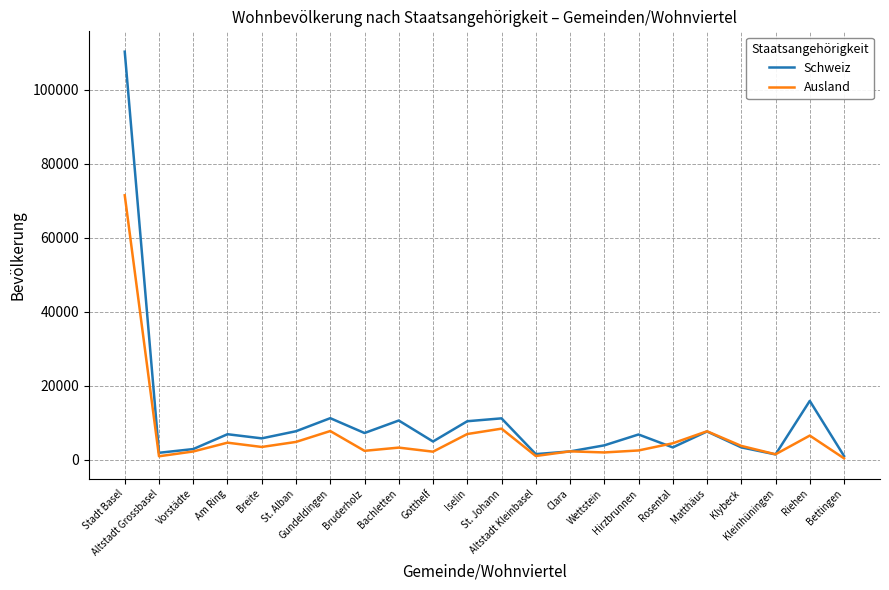

List the series in order of their peak value, highest first.

Schweiz, Ausland